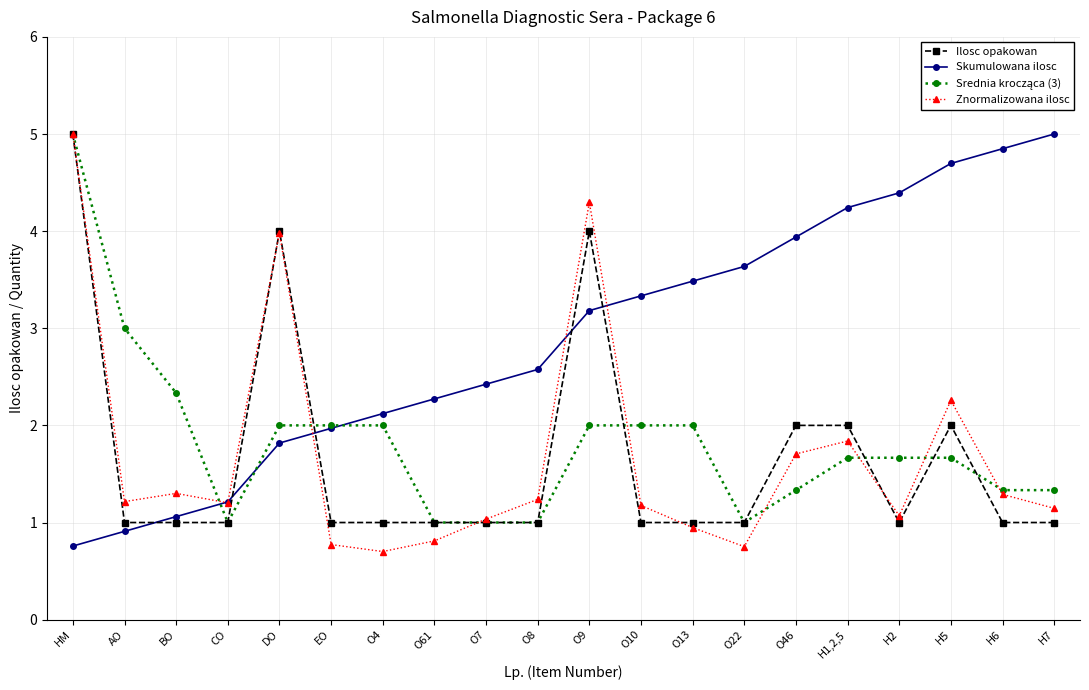

The value of Znormalizowana ilosc at H2 is 1.1. True or false?

True